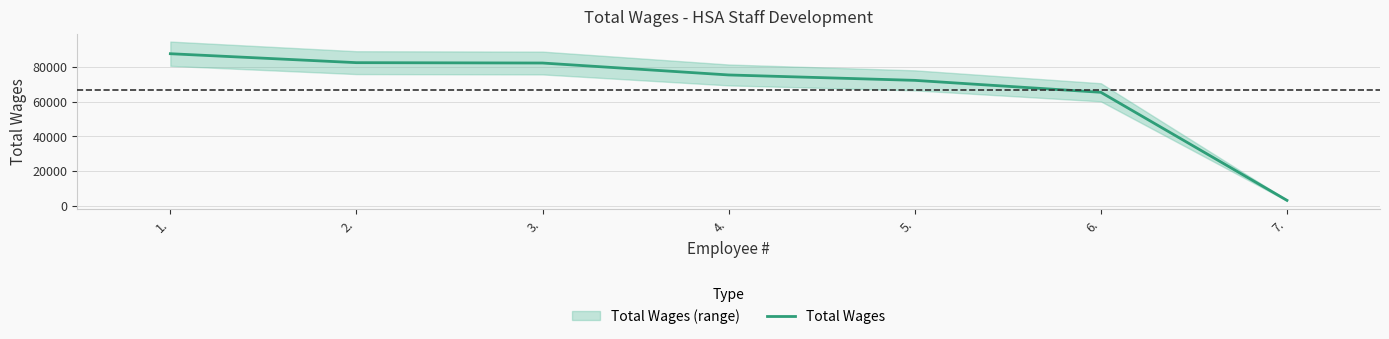

Is it true that the value at 3. is 131536?

False